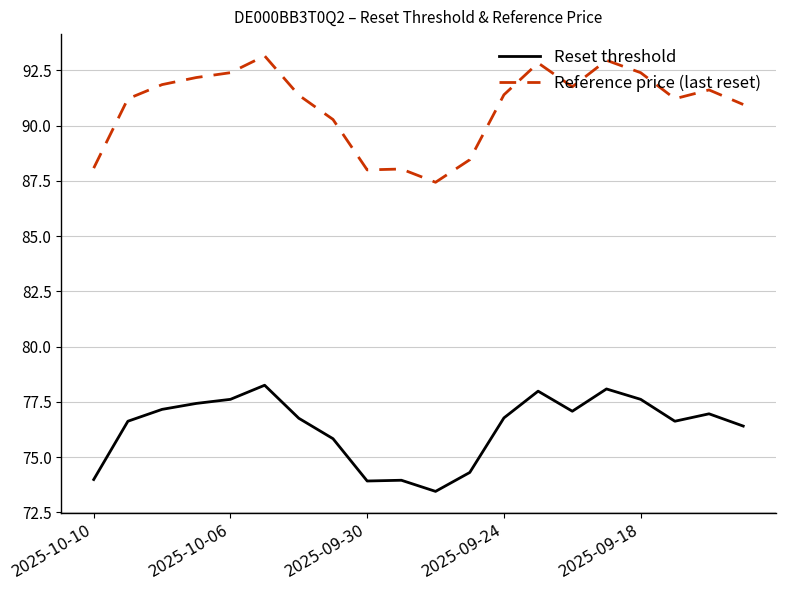

List the series in order of their overall mean, highest first.

Reference price (last reset), Reset threshold